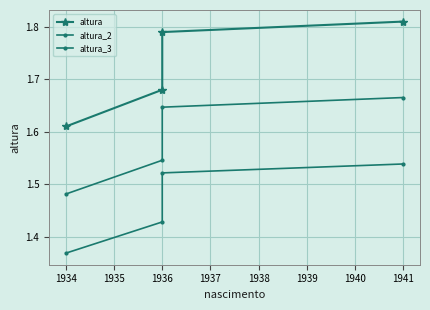

Which series has the largest range (max minus min)?

altura